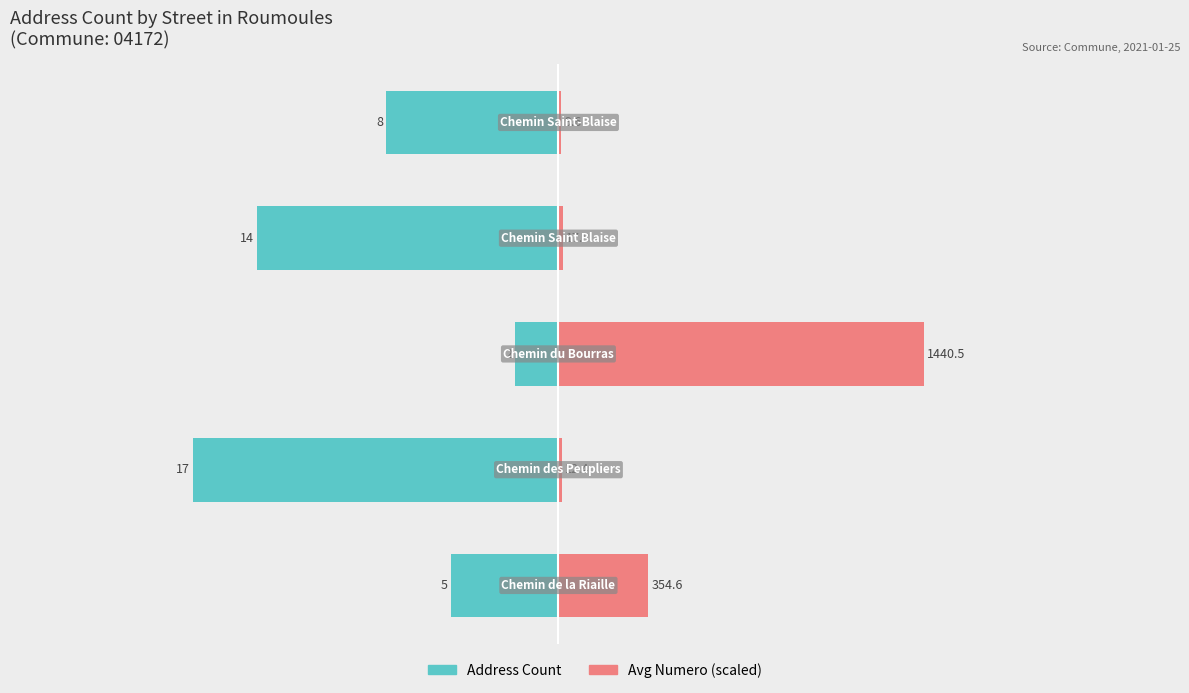

True or false: Avg Numero (scaled) has a value of 0.1 at 3.

False